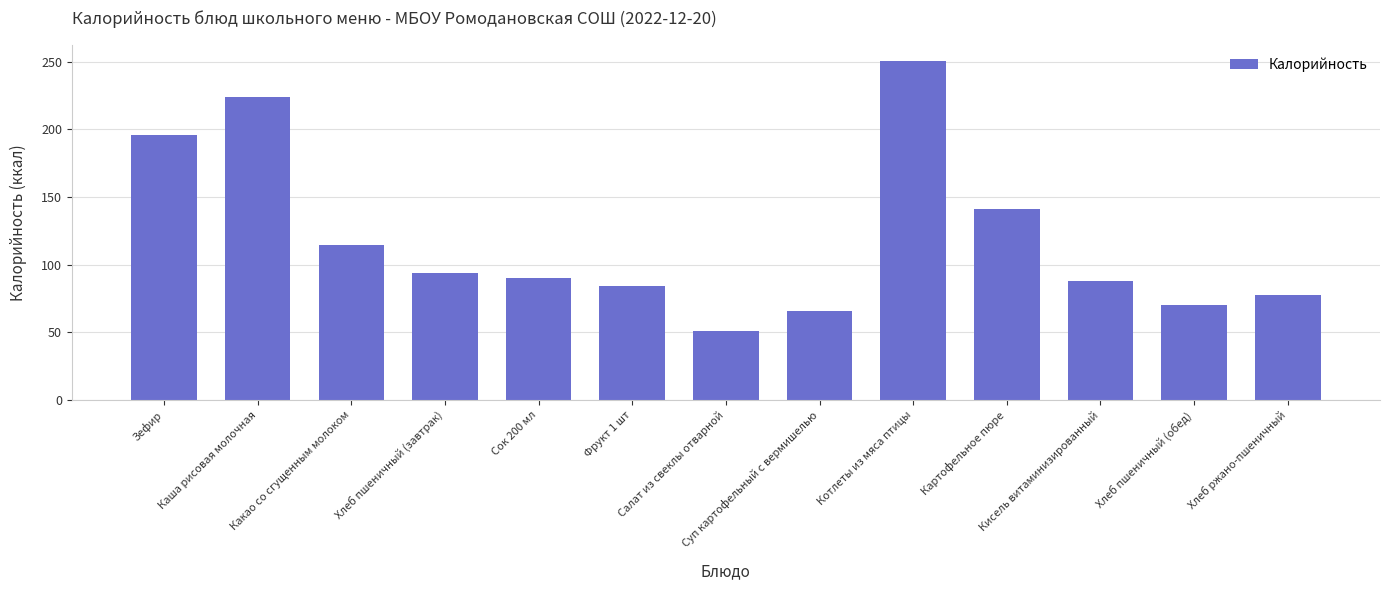

Reading left to right, what are all the values shown in this chart?

195.6	224.2	114.7	94.0	90.0	84.6	51.3	65.7	250.3	141.6	88.1	70.5	77.7